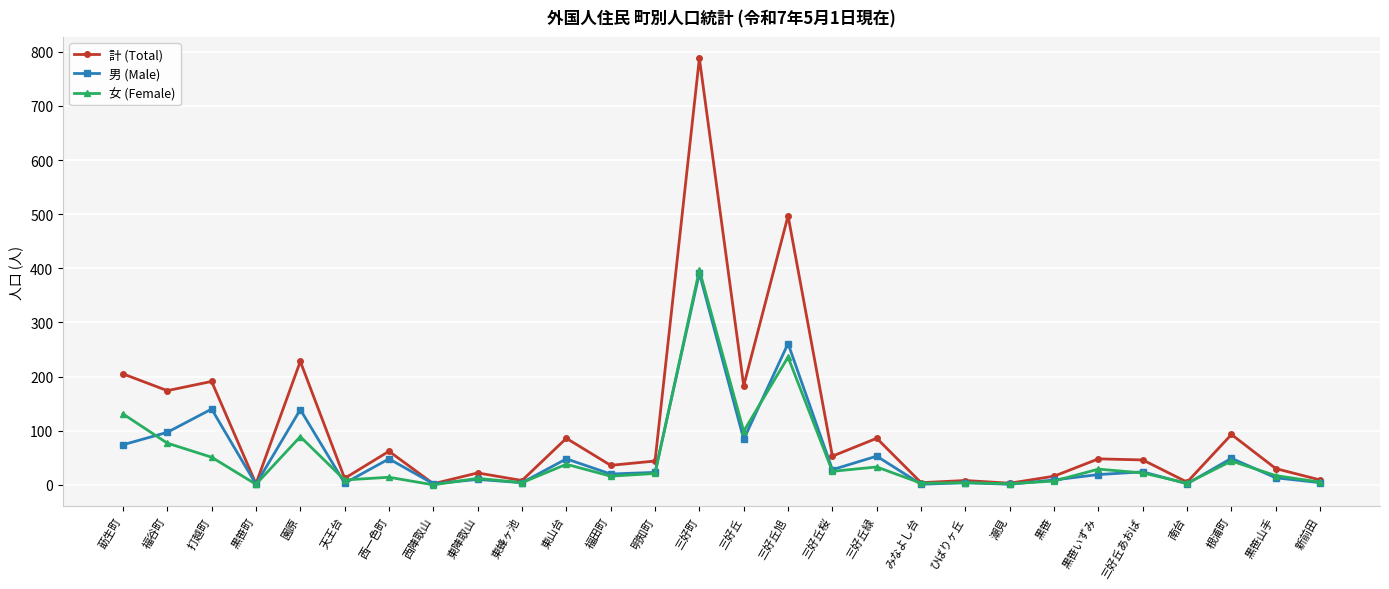

The value of 男 (Male) at 三好町 is 391. True or false?

True